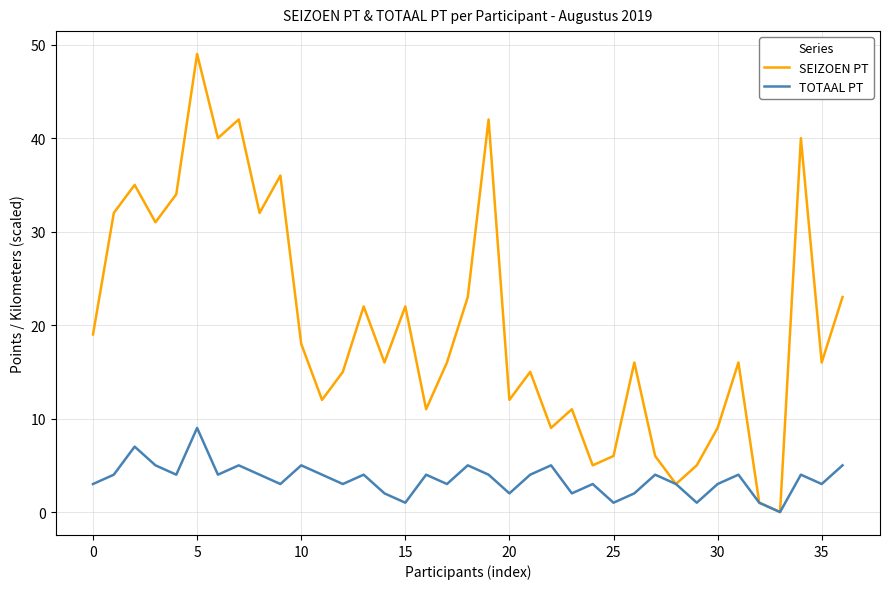

Reading right to left, list all the values displayed in this chart.

SEIZOEN PT: 23	16	40	0	1	16	9	5	3	6	16	6	5	11	9	15	12	42	23	16	11	22	16	22	15	12	18	36	32	42	40	49	34	31	35	32	19
TOTAAL PT: 5	3	4	0	1	4	3	1	3	4	2	1	3	2	5	4	2	4	5	3	4	1	2	4	3	4	5	3	4	5	4	9	4	5	7	4	3